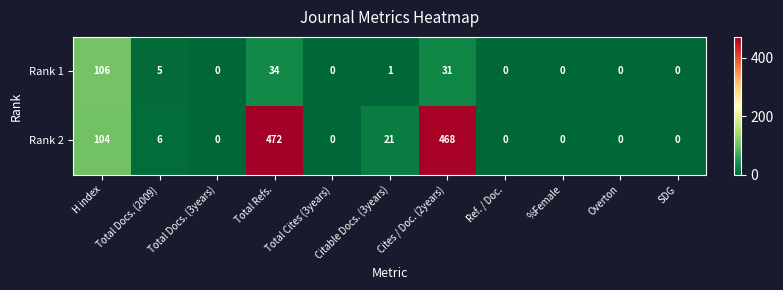

At which category is the sum across all series the highest?

Total Refs.